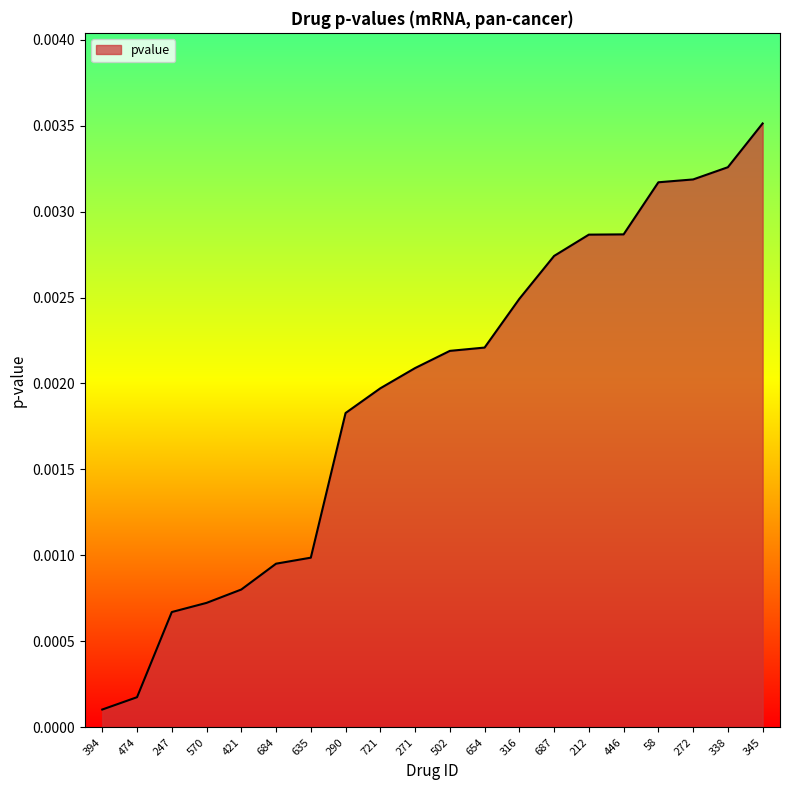

What position from the right is 635?

14